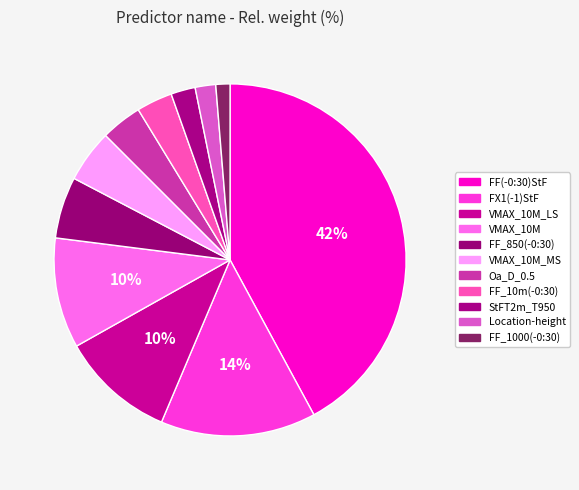

What is the total percentage of StFT2m_T950 and Location-height?

4.1%